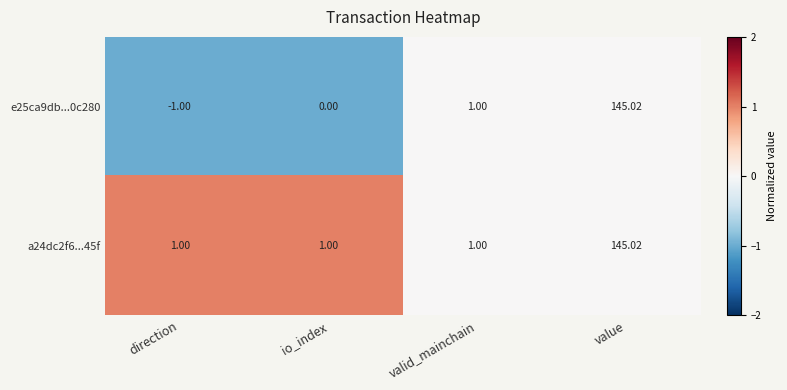

Is the value of a24dc2f6...45f at valid_mainchain greater than the value of e25ca9db...0c280 at io_index?

Yes